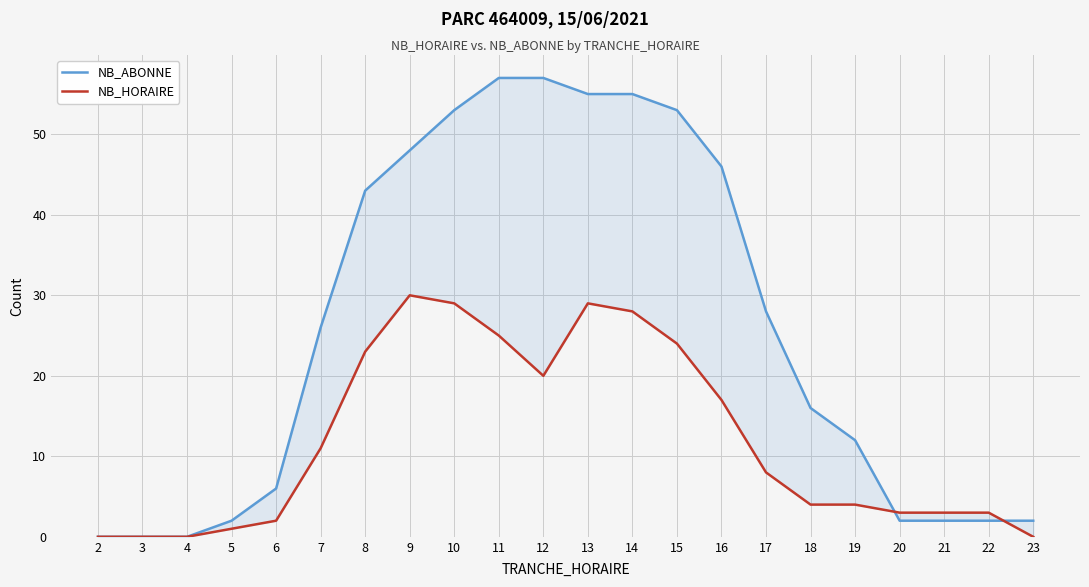

Is it true that NB_ABONNE equals 53 at 10?

True